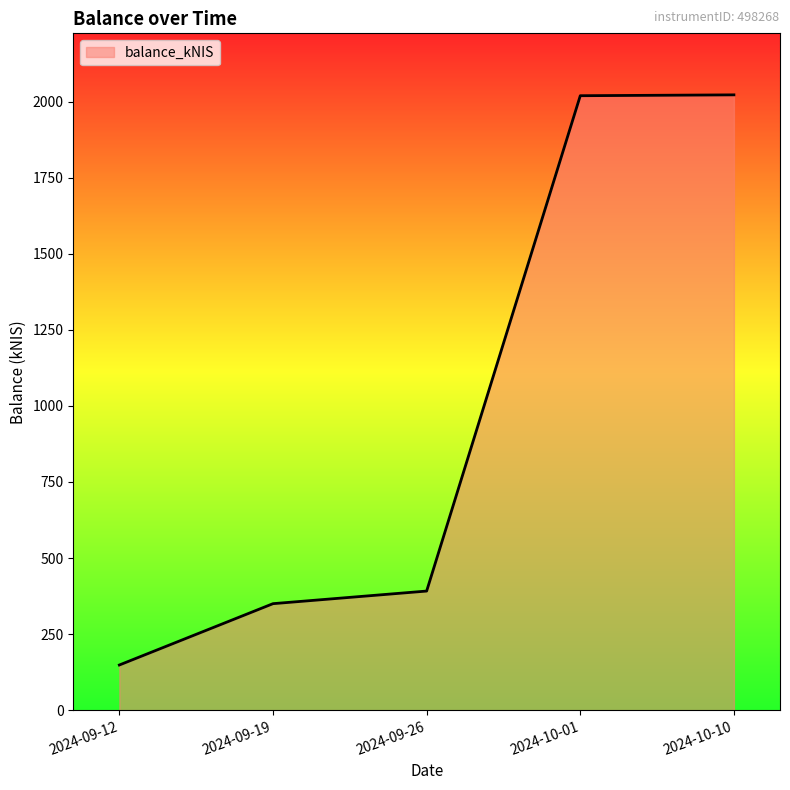

At which category does the chart reach its minimum across all series?

2024-09-12